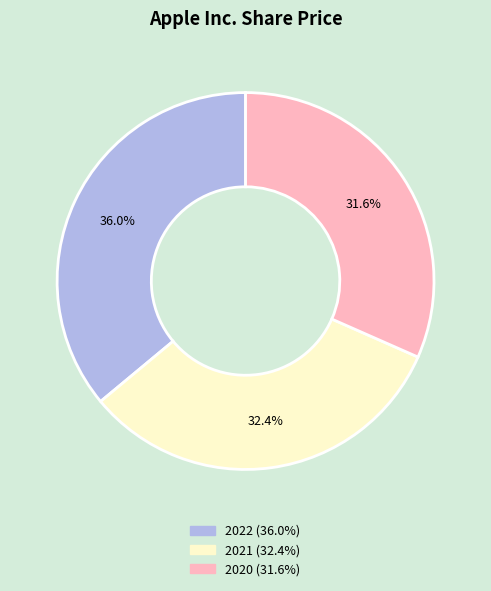

What percentage do 2020 and 2022 together represent?

67.6%